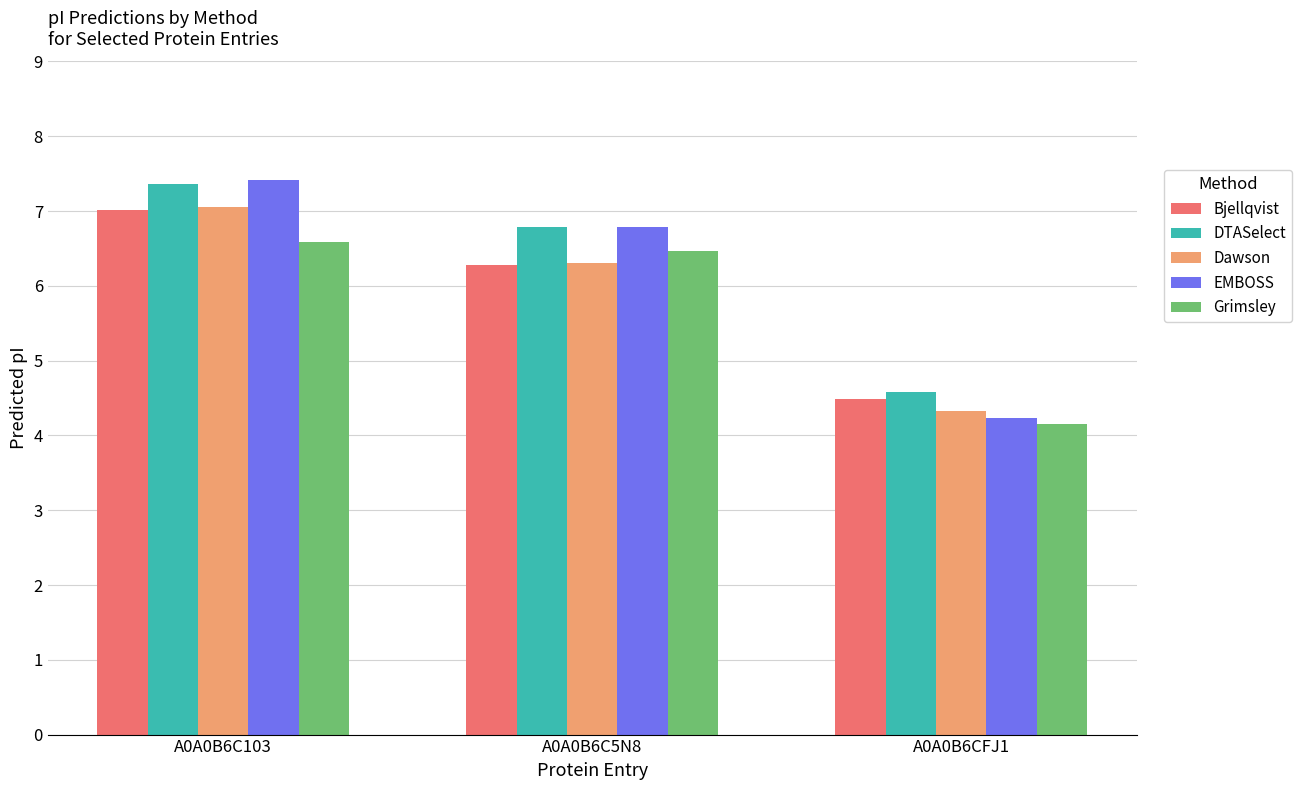

What is the spread (max minus min) of values at A0A0B6C5N8?

0.5